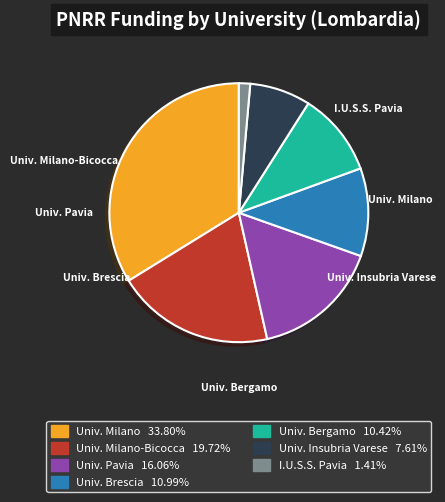

How many segments does this pie chart have?

7